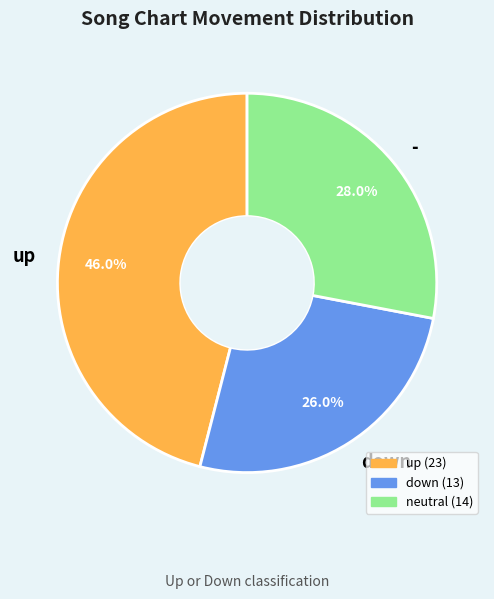

Is there any slice that represents more than half of the pie?

No